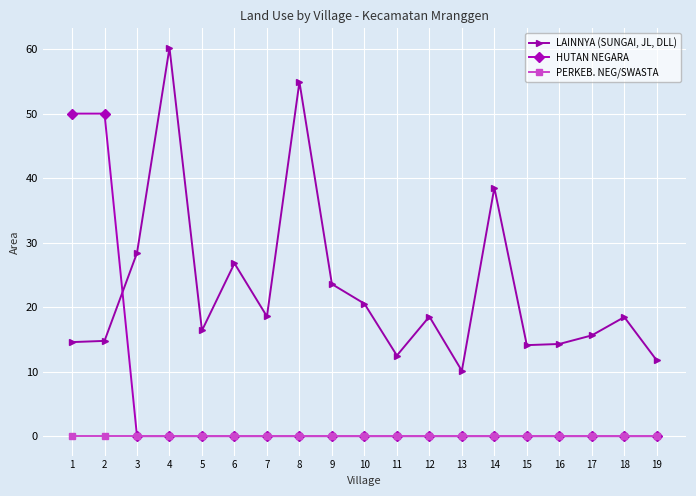

Is the value of PERKEB. NEG/SWASTA at 13 greater than the value of LAINNYA (SUNGAI, JL, DLL) at 19?

No